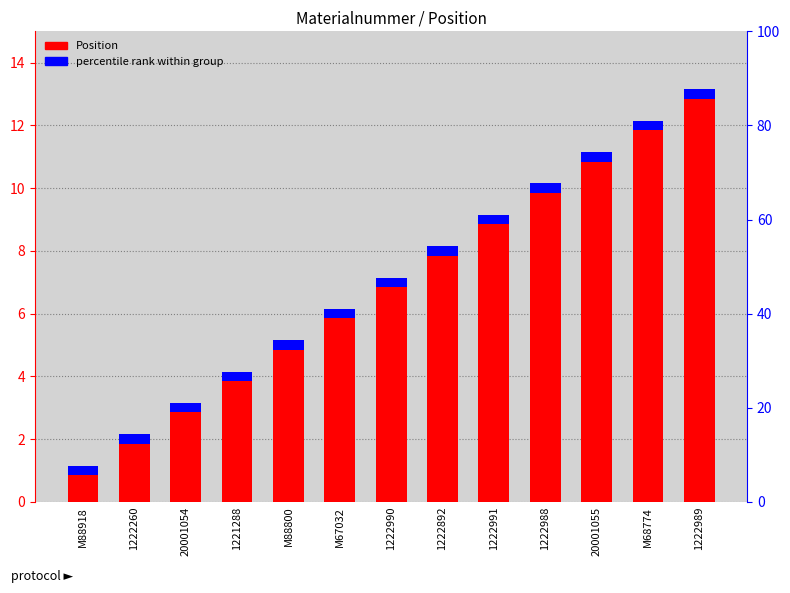

Reading right to left, extract all data points from this chart.

1222989=13	M68774=12	20001055=11	1222988=10	1222991=9	1222892=8	1222990=7	M67032=6	M88800=5	1221288=4	20001054=3	1222260=2	M88918=1